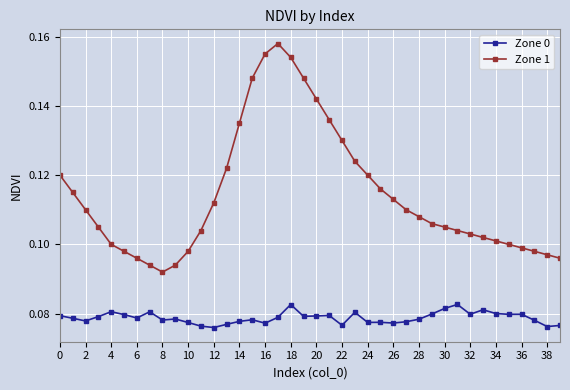

True or false: Zone 0 and Zone 1 intersect in this chart.

False